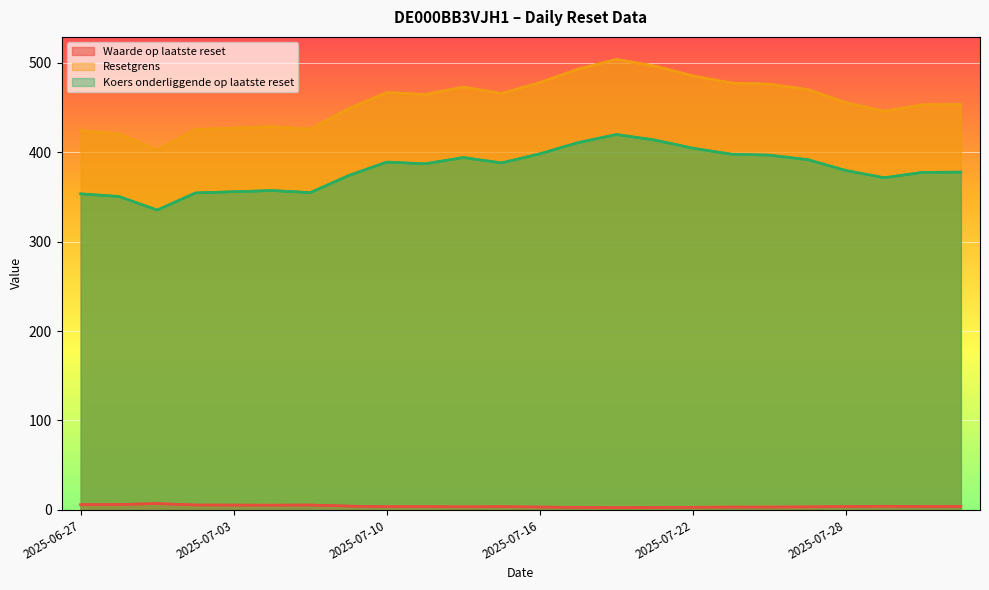

Which series has the largest total across all categories?

Resetgrens